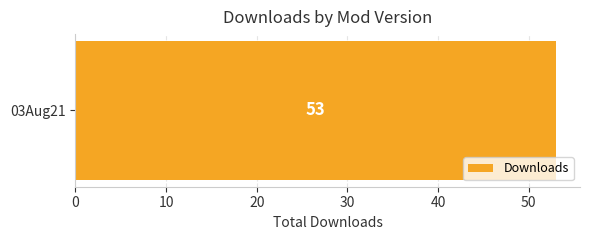

True or false: the data shows 1 at 10.

True